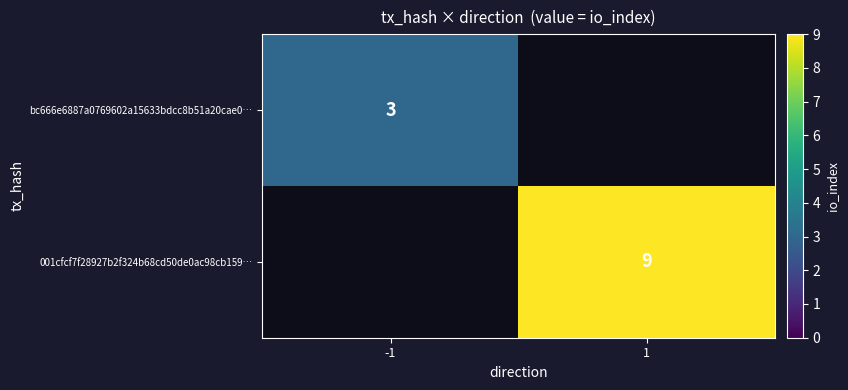

Which has a higher value, 1 or -1?

-1